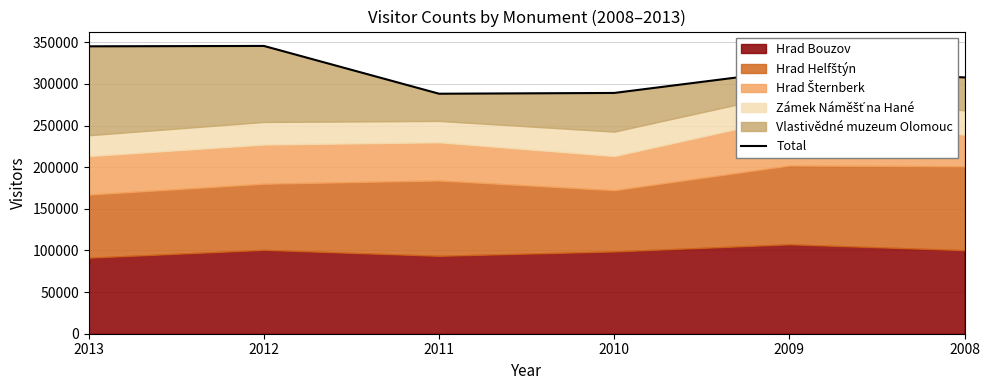

How many values exceed 315810?

2